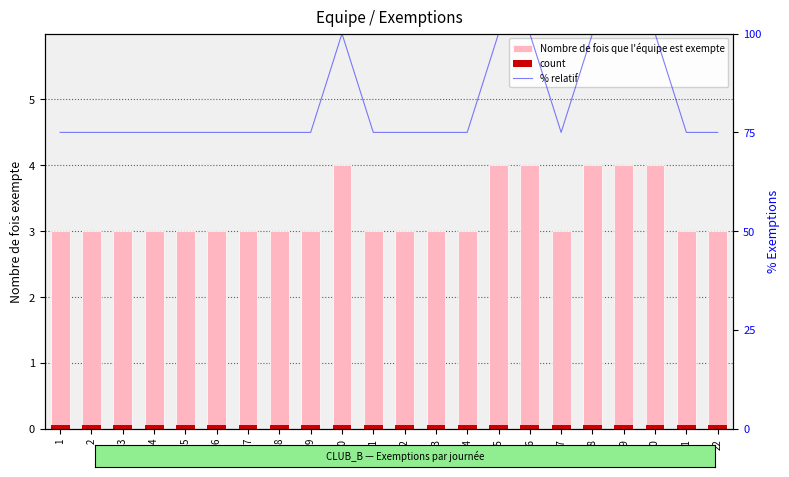

How many data points does each series have?

22